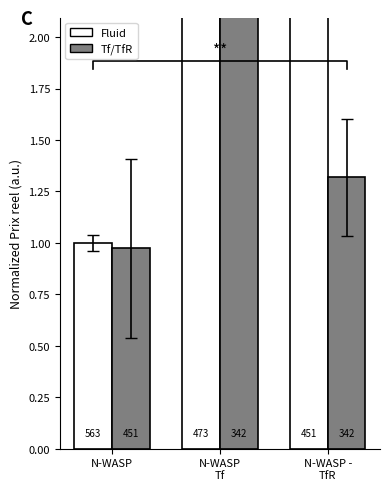

Reading left to right, what are all the values shown in this chart?

Fluid: 1.0	2.3	3.0
Tf/TfR: 1.0	5.1	1.3